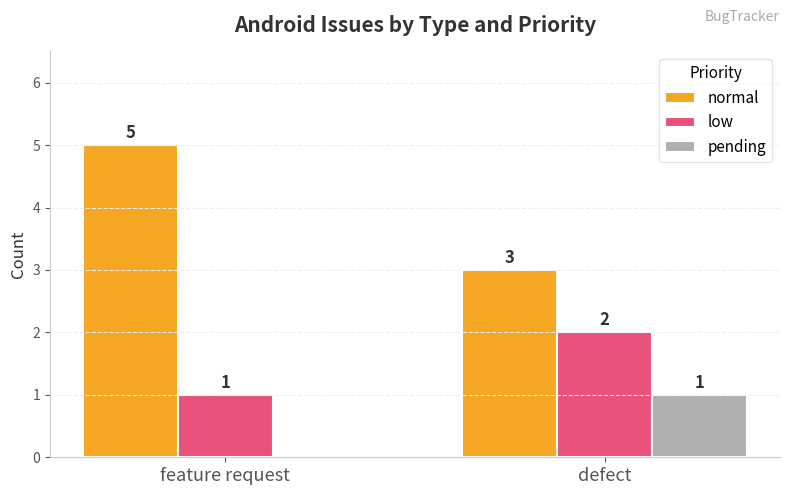

True or false: normal has a value of 5 at feature request.

True